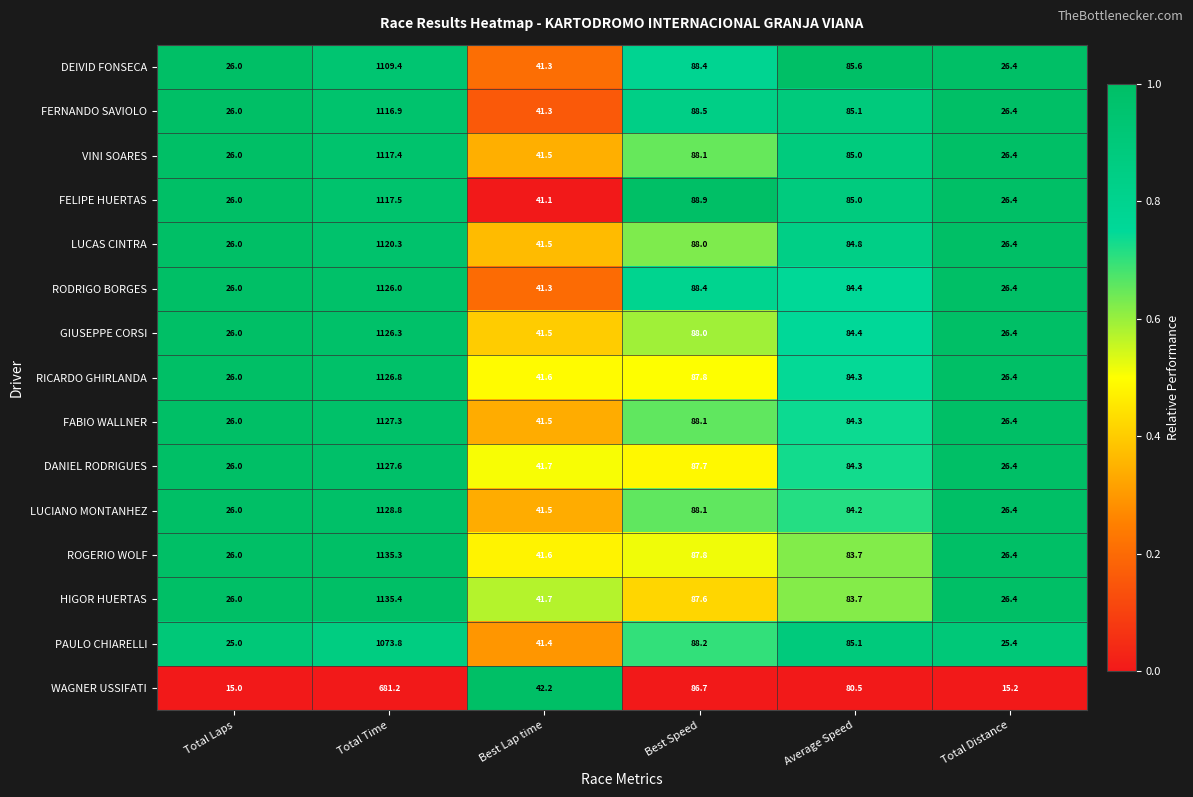

Which series has the widest spread of values?

HIGOR HUERTAS